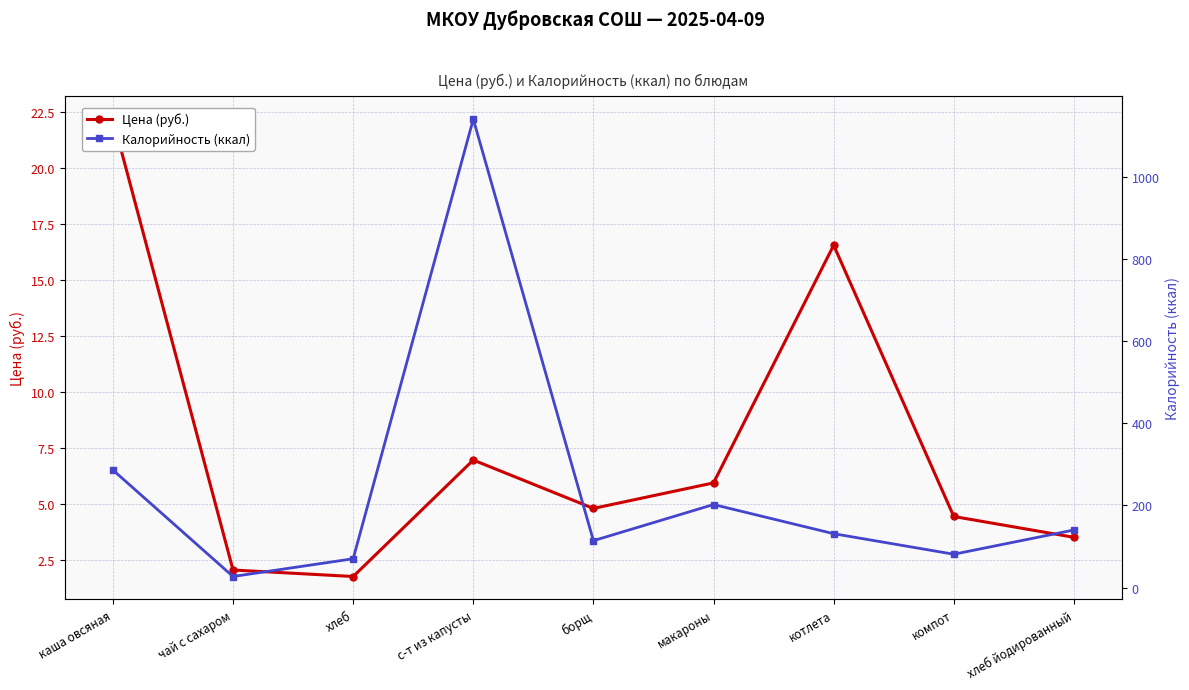

Where is Цена (руб.) nearest to the value 11?

с-т из капусты